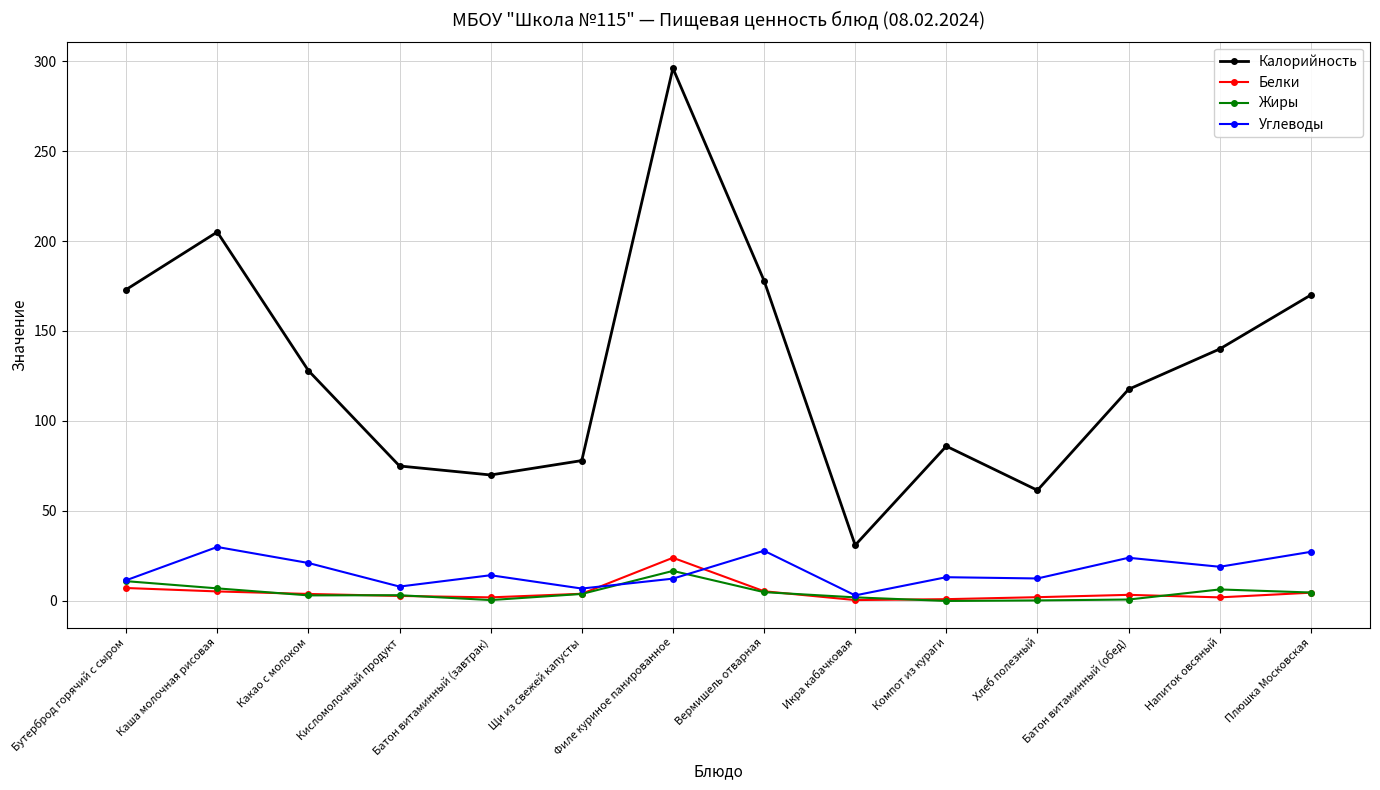

Which series ends up on top after the final intersection of Жиры and Углеводы?

Углеводы